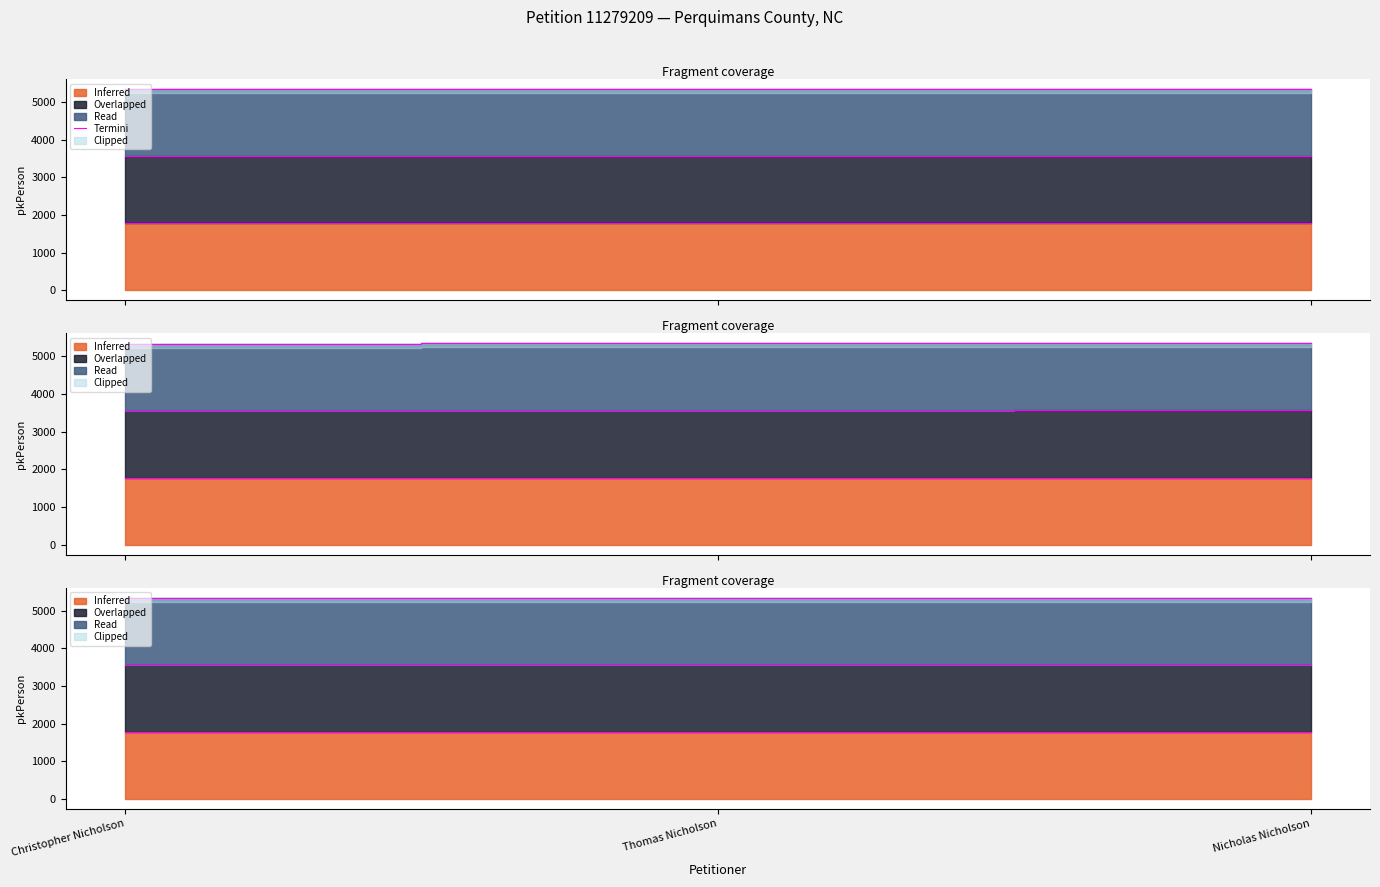

Which category has the highest value across all series?

Nicholas Nicholson